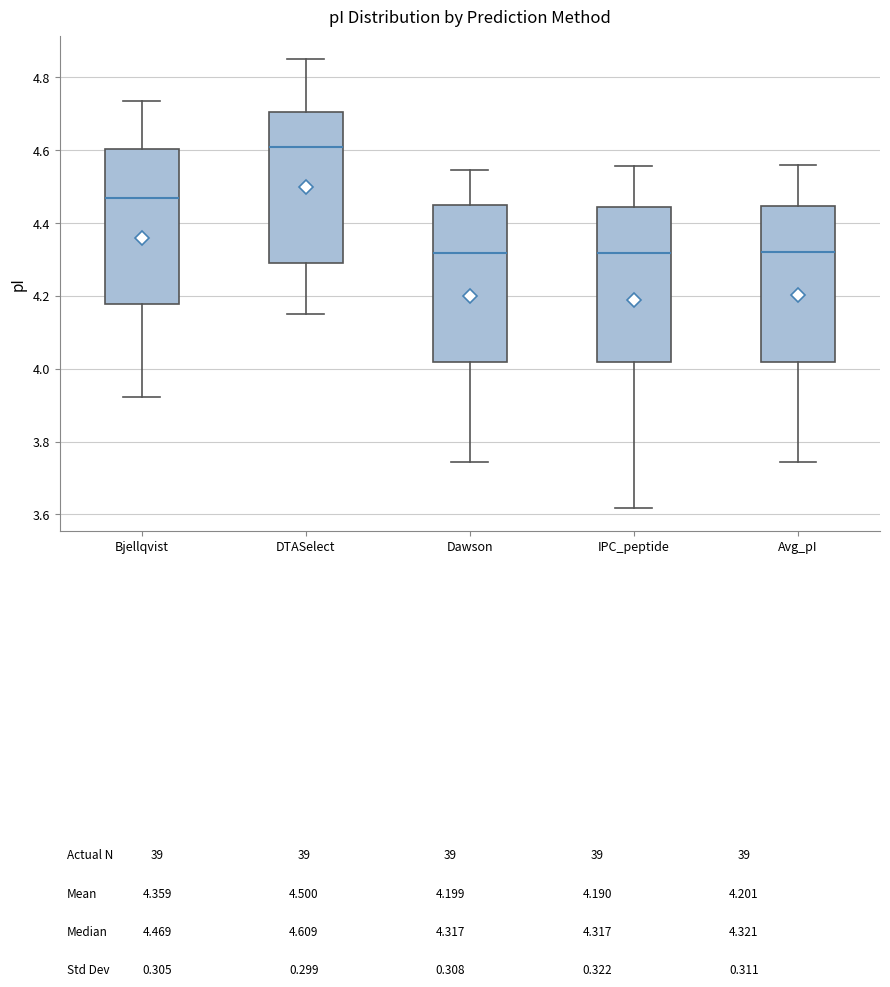

Where does the median line of the box for Dawson sit on the y-axis? The values are not printed on the chart, so give them approximately, as read against the axis.

4.32